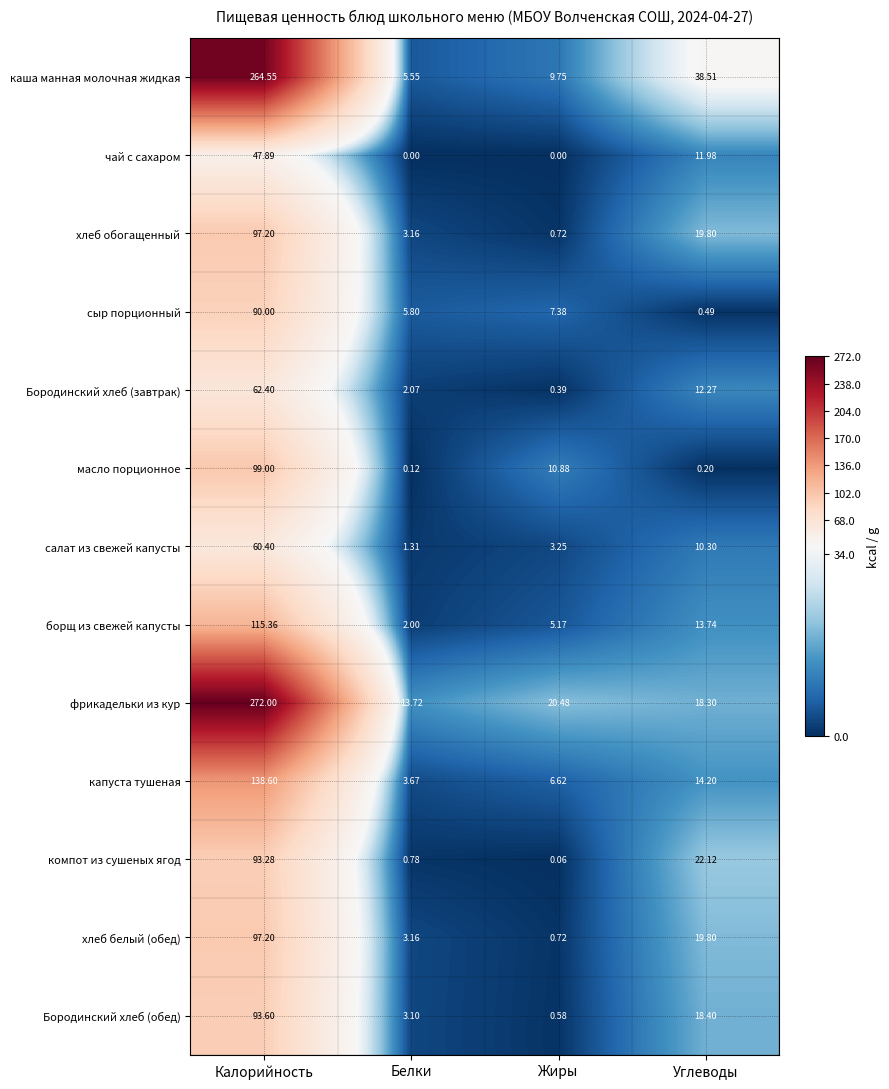

At which category does the chart reach its peak across all series?

Калорийность